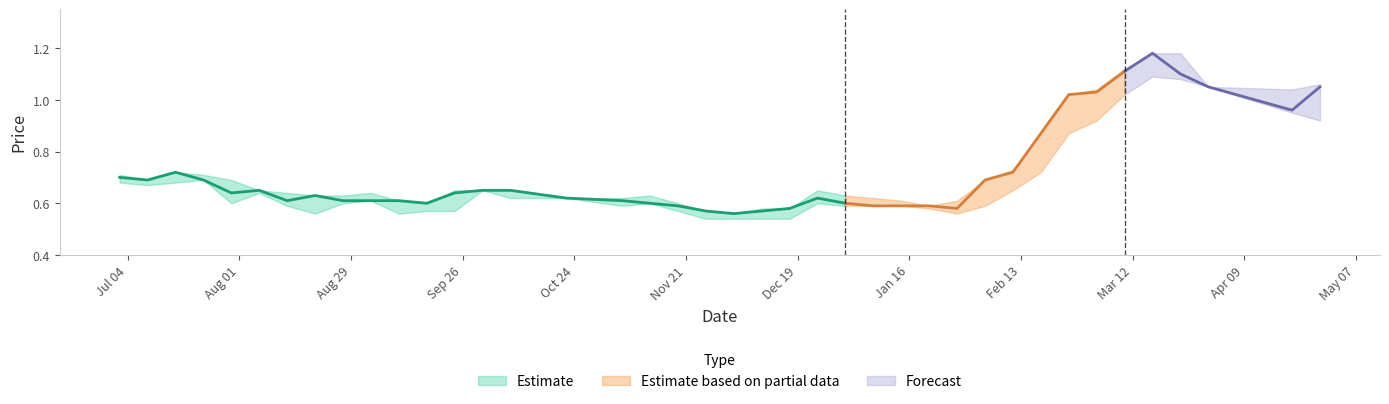

True or false: closing and high intersect in this chart.

False